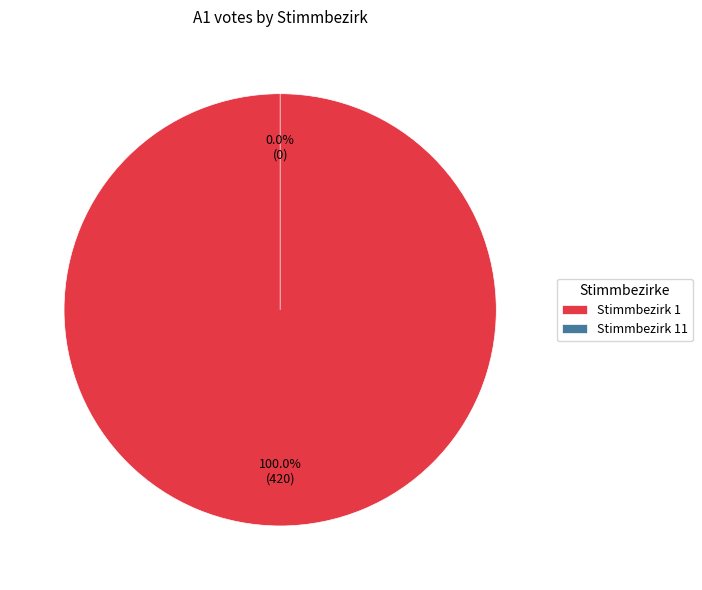

Which category has the smallest portion of the pie?

Stimmbezirk 11